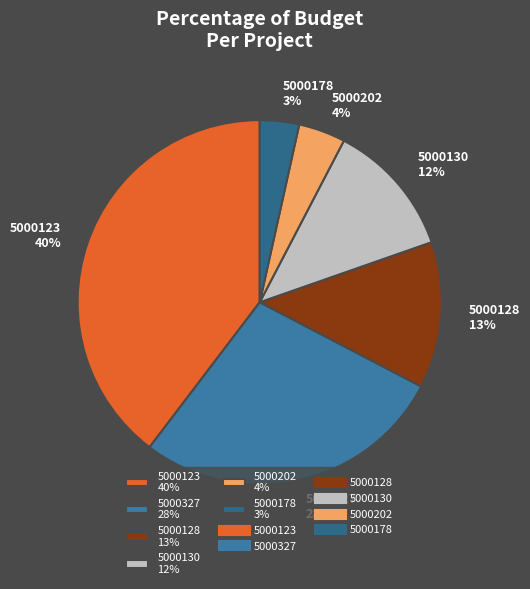

Do 5000123 40% and 5000130 12% together represent more than half of the pie?

Yes